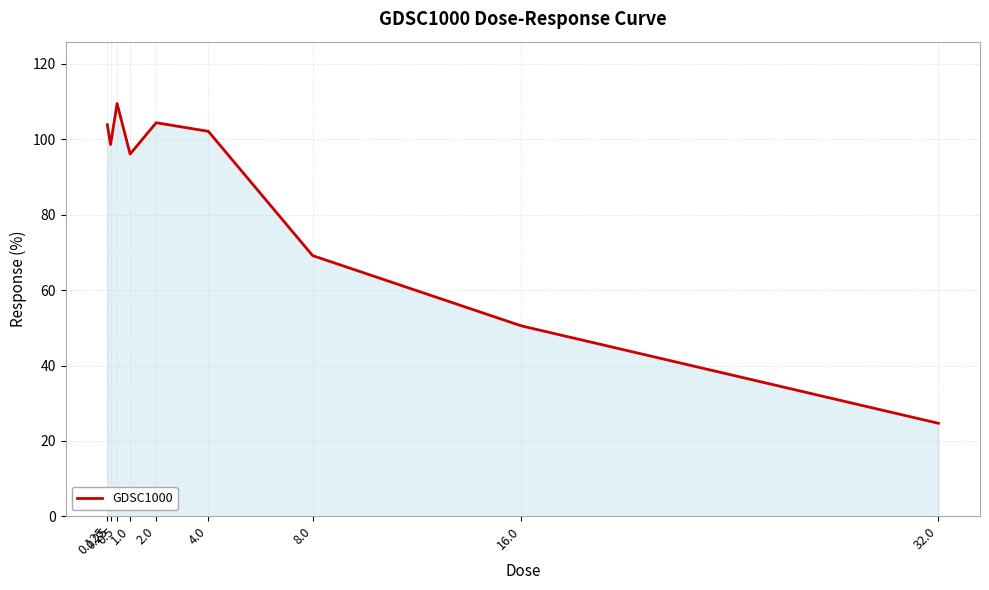

What is the change in value from 2.0 to 8.0?

-35.2